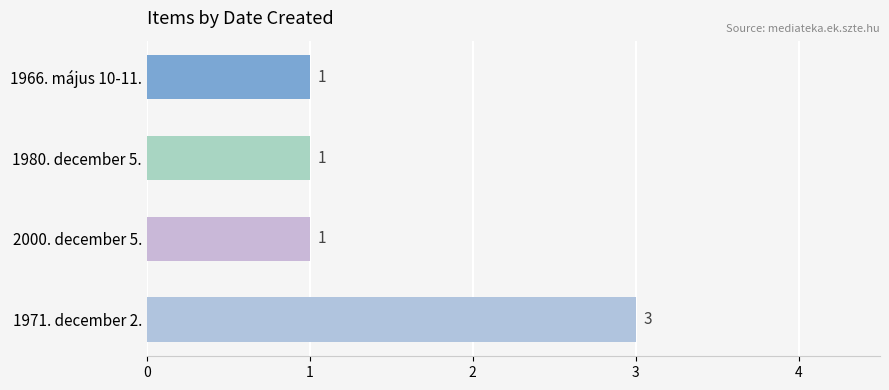

Approximately how many times larger is the value at 1971. december 2. compared to 1980. december 5.?

3.0